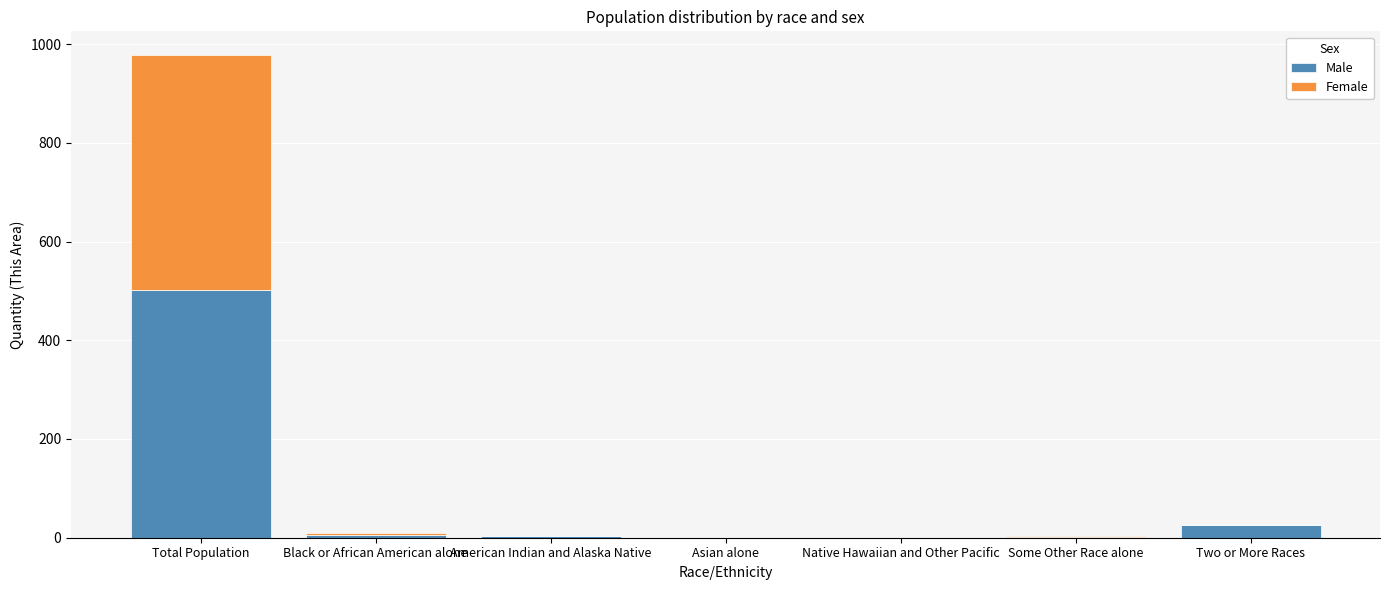

Which category has the highest value in the Male series?

Total Population